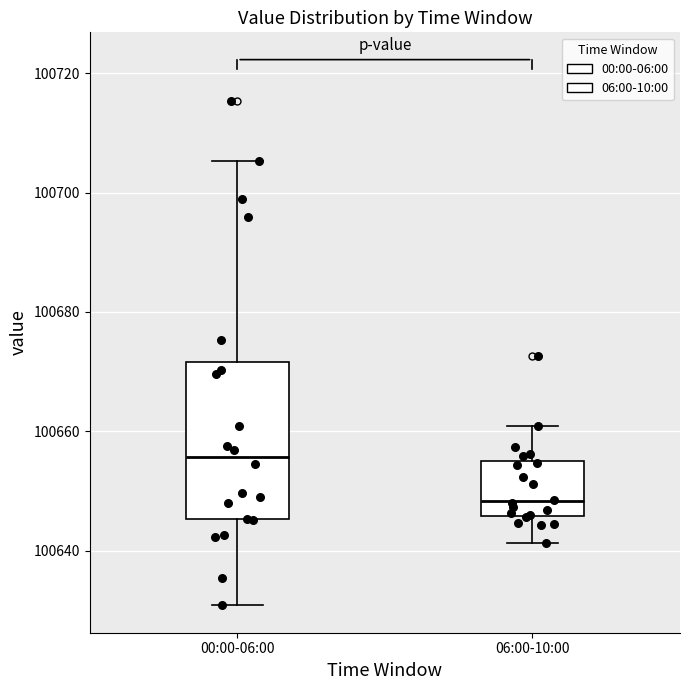

Reading left to right, read every box against the y-axis: the position of its median line, the range the box covers, and the ends of its whiskers. The values are not printed on the chart, so give them approximately, as read against the axis.

00:00-06:00: median 100656, box 100646 to 100672, whiskers 100630 to 100706
06:00-10:00: median 100648, box 100646 to 100654, whiskers 100642 to 100660